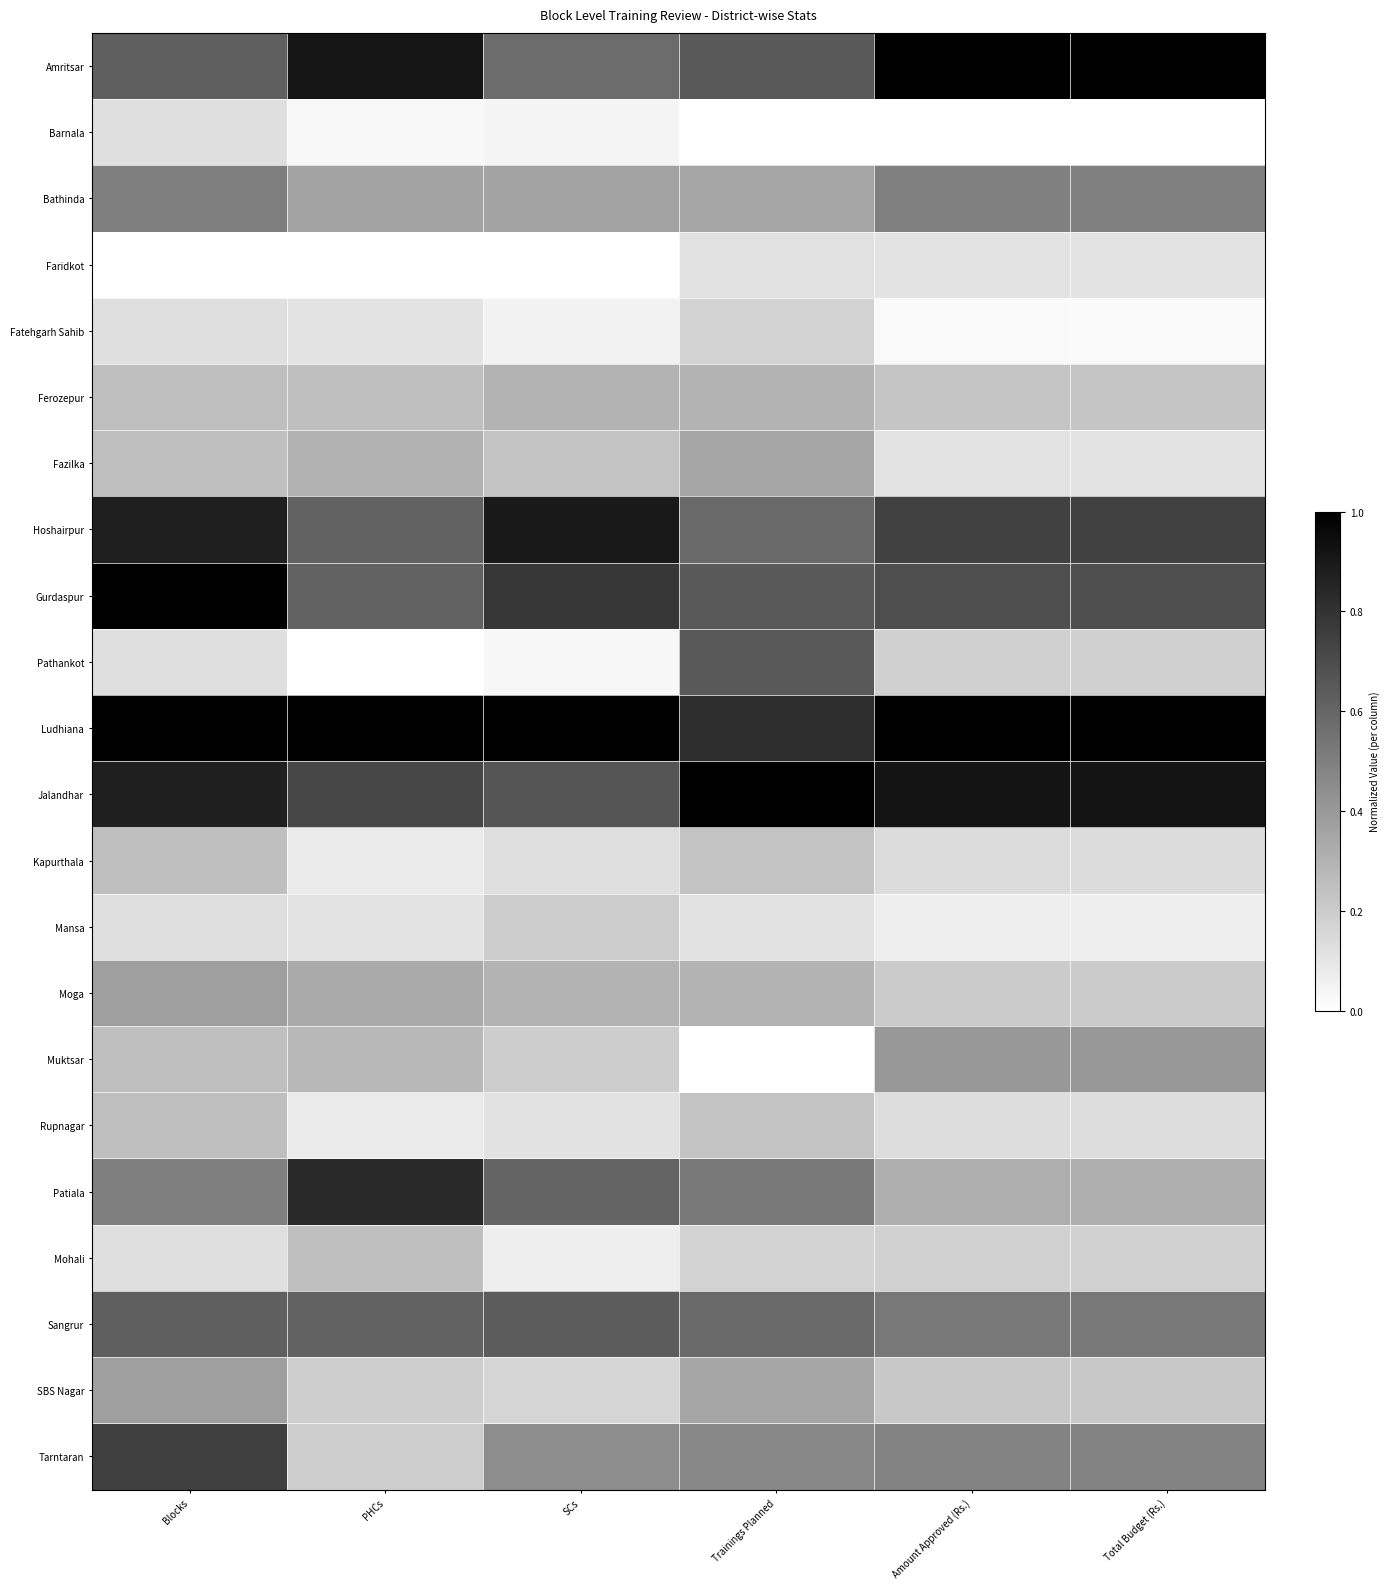

How many series are shown in this chart?

22